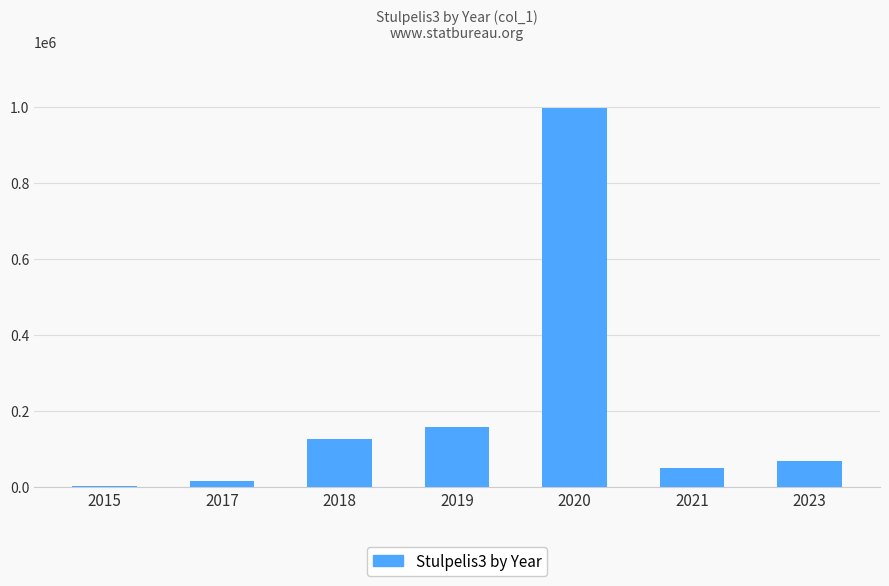

Is it true that the value at 2023 is 68913.0?

True